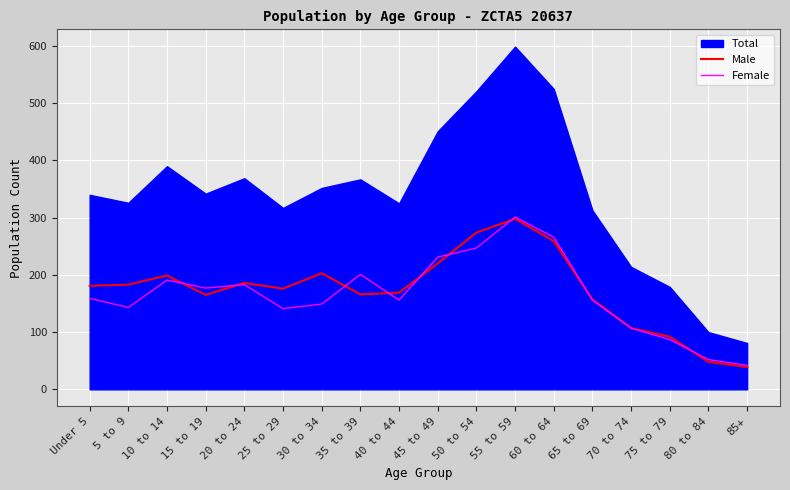

What is the minimum value for Male?

39